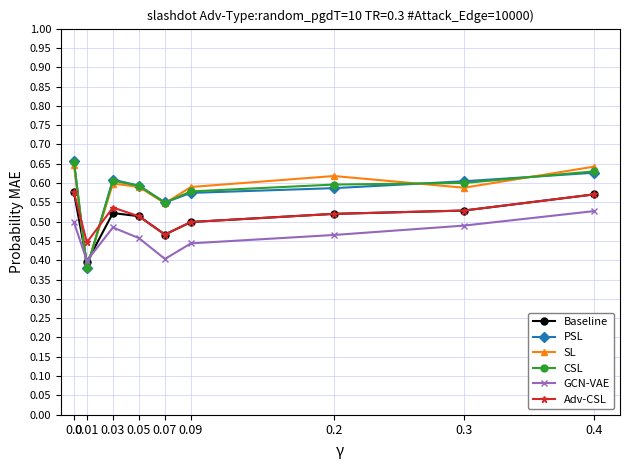

What is the label of the 4th point from the left?

0.05